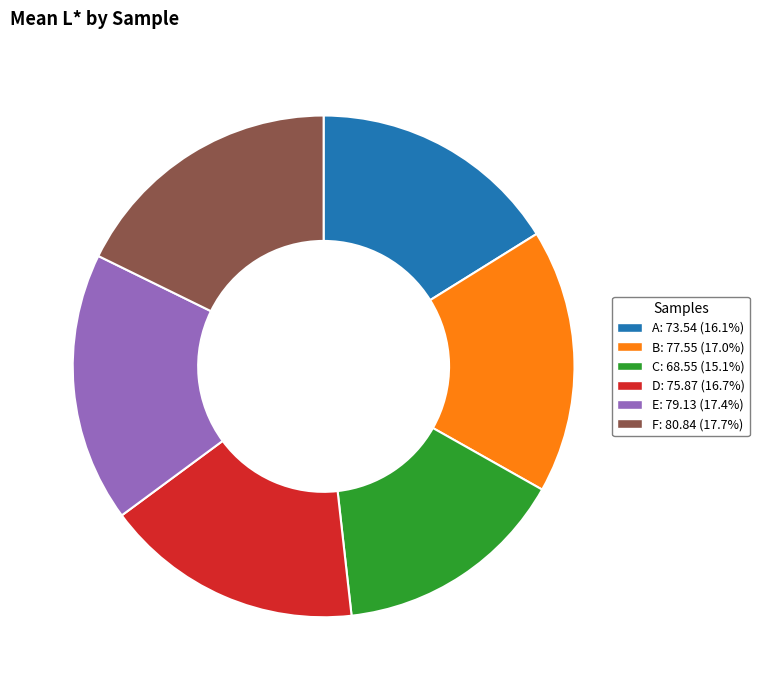

True or false: F accounts for 18% of the total.

True